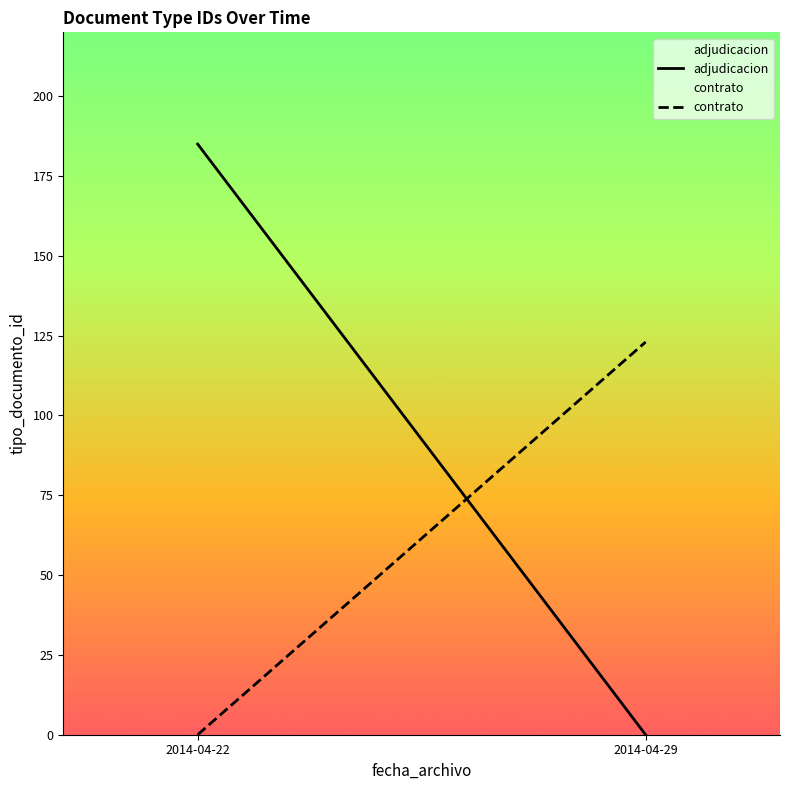

Where is contrato nearest to the value 61?

2014-04-22